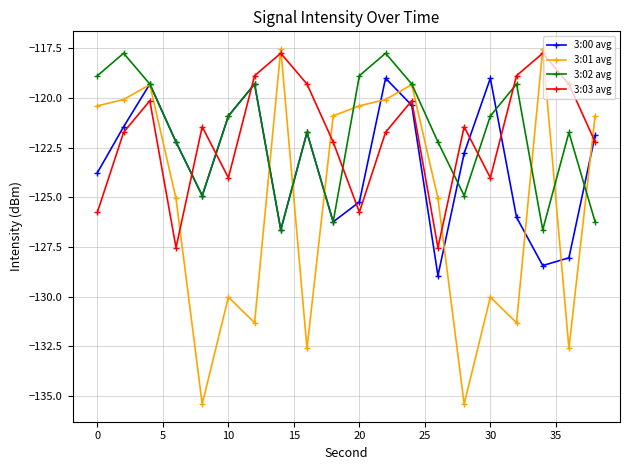

What is the sum of all 3:00 avg values?

-2466.2